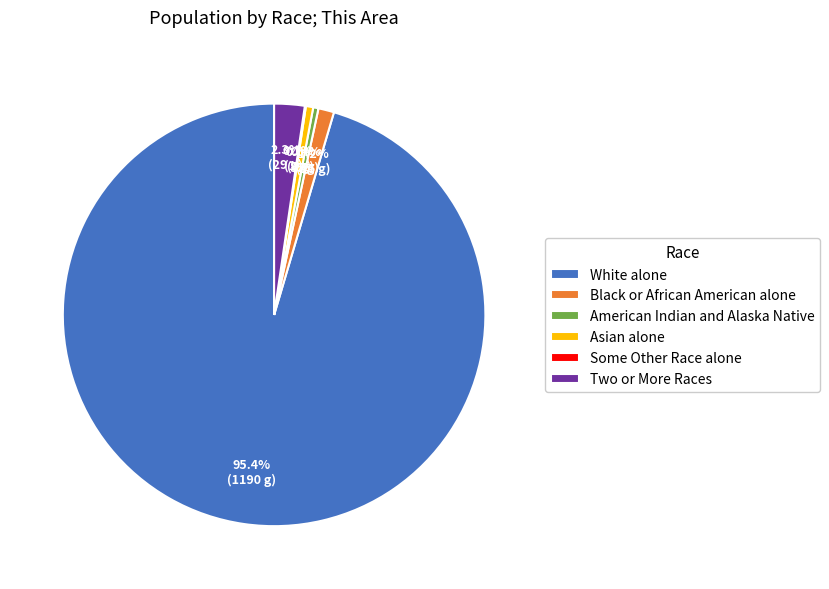

To the nearest percent, what is the average slice percentage?

17%